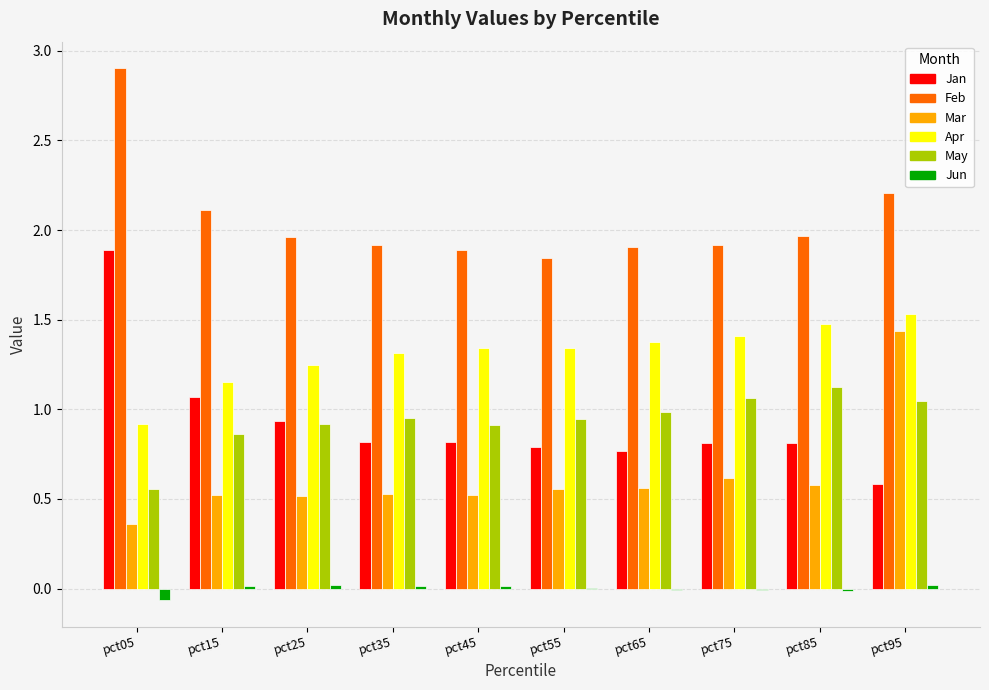

How many groups of bars are there?

10